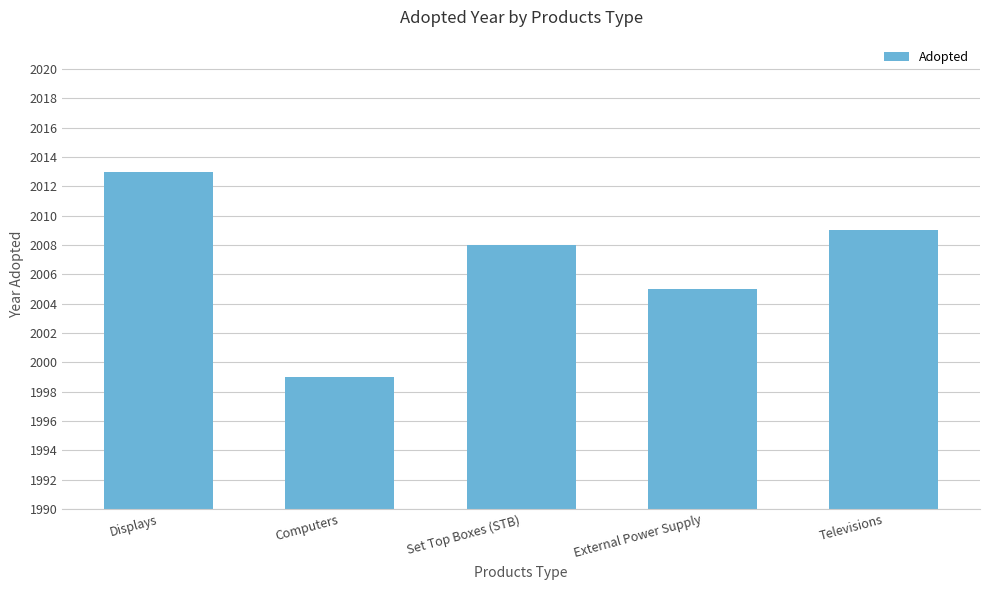

Rank the categories by value from highest to lowest.

Displays, Televisions, Set Top Boxes (STB), External Power Supply, Computers